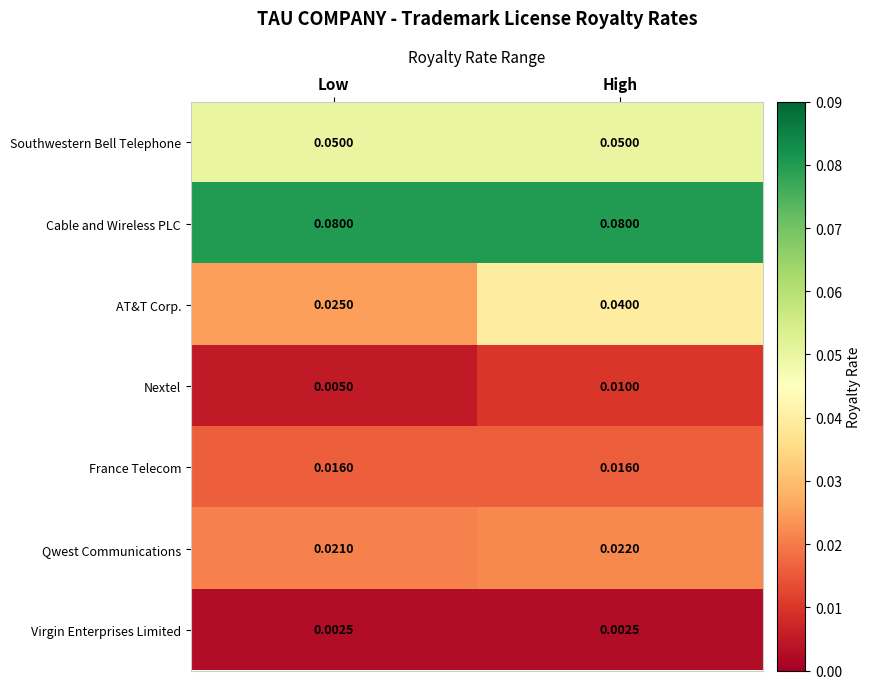

Which series has the largest total across all categories?

Cable and Wireless PLC